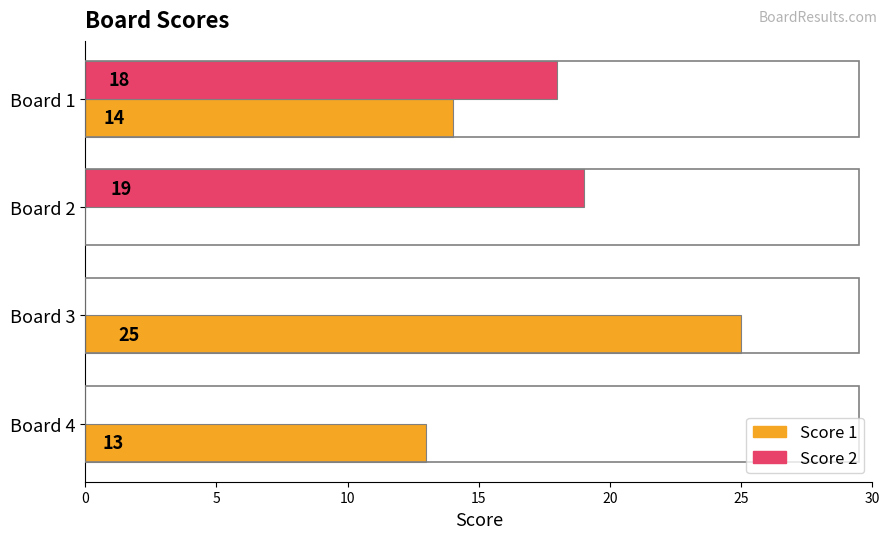

What is the highest value of the Score 2 series?

19